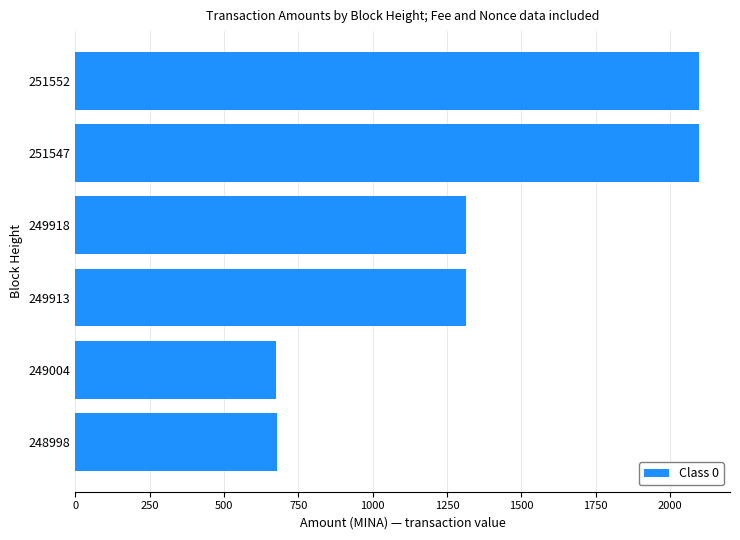

What is the maximum value shown in the chart?

2097.4